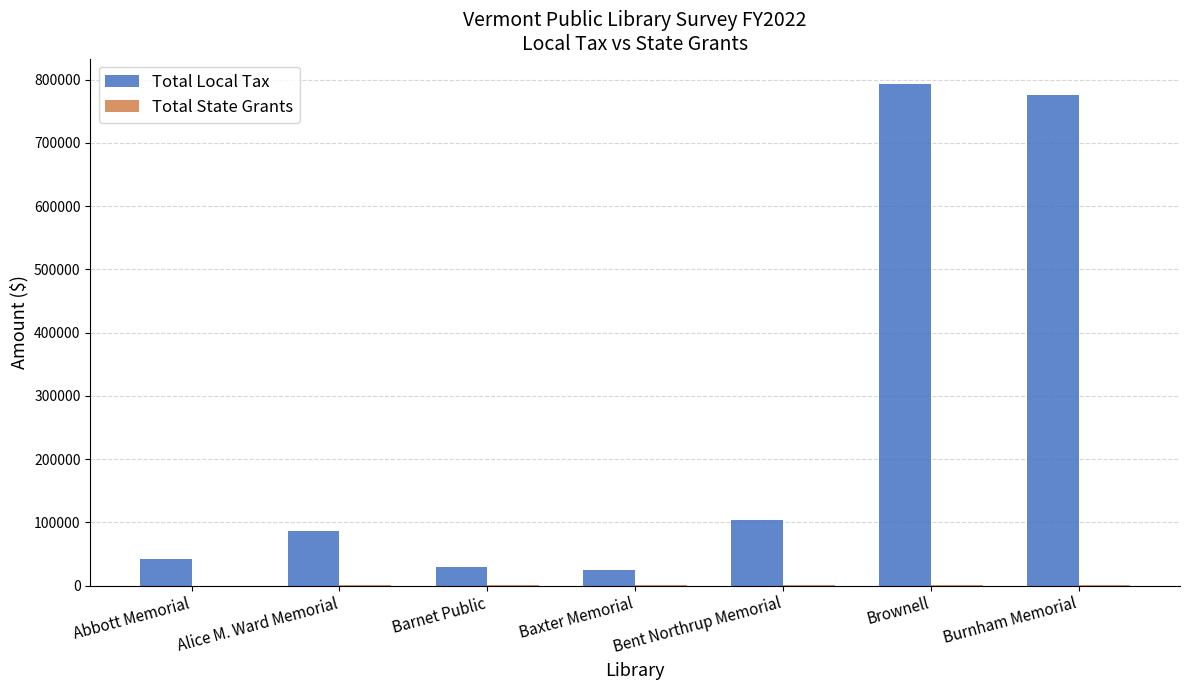

Is it true that Total Local Tax equals 1239676 at Brownell?

False